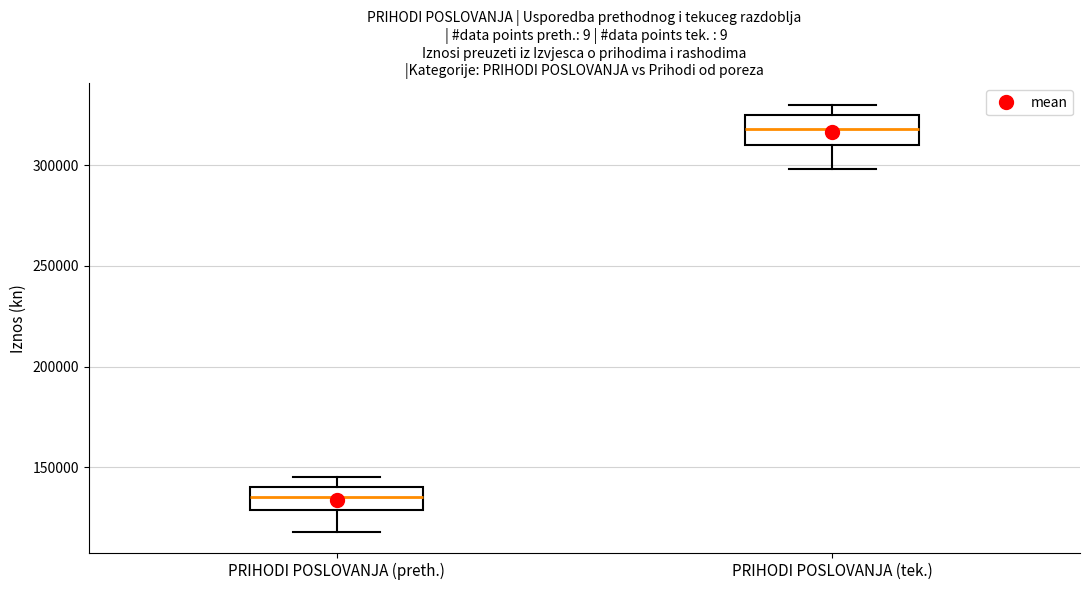

Reading left to right, read every box against the y-axis: the position of its median line, the range the box covers, and the ends of its whiskers. The values are not printed on the chart, so give them approximately, as read against the axis.

PRIHODI POSLOVANJA (preth.): median 135000, box 130000 to 140000, whiskers 120000 to 145000
PRIHODI POSLOVANJA (tek.): median 320000, box 310000 to 325000, whiskers 300000 to 330000